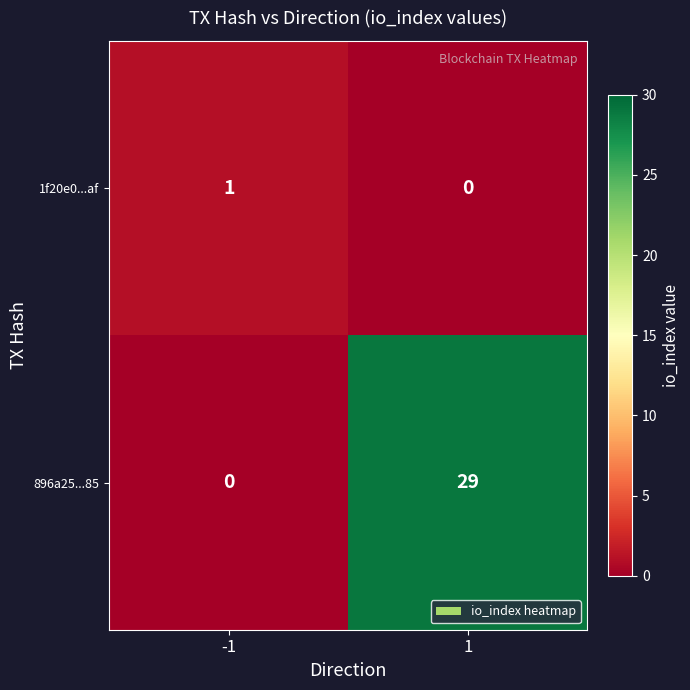

Reading left to right, extract all data points from this chart.

1f20e0...af: 1	0
896a25...85: 0	29